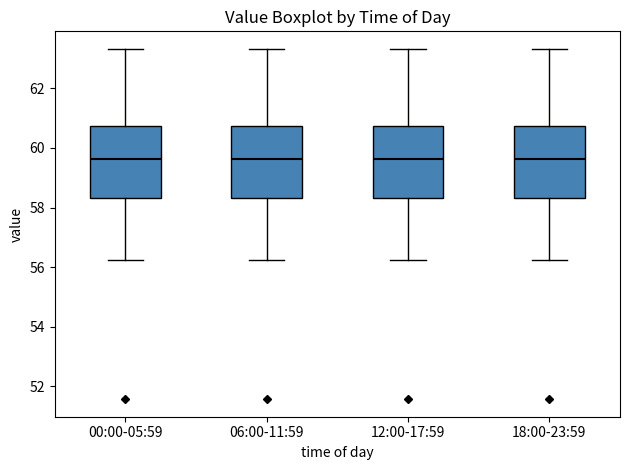

Reading left to right, read every box against the y-axis: the position of its median line, the range the box covers, and the ends of its whiskers. The values are not printed on the chart, so give them approximately, as read against the axis.

00:00-05:59: median 59.6, box 58.4 to 60.8, whiskers 56.2 to 63.4
06:00-11:59: median 59.6, box 58.4 to 60.8, whiskers 56.2 to 63.4
12:00-17:59: median 59.6, box 58.4 to 60.8, whiskers 56.2 to 63.4
18:00-23:59: median 59.6, box 58.4 to 60.8, whiskers 56.2 to 63.4